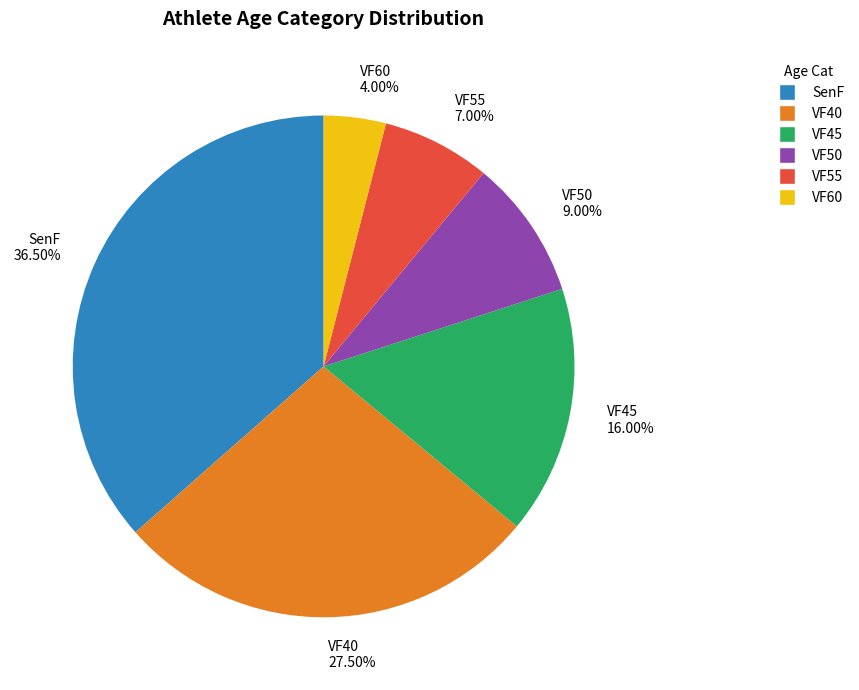

Is the sum of VF45 and VF60 greater than half?

No